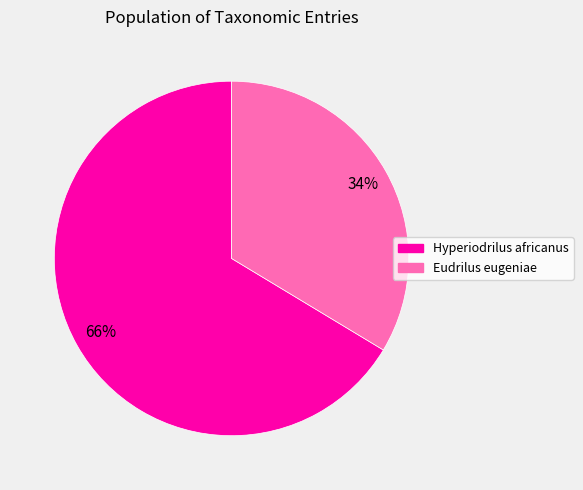

Does any single category account for the majority?

Yes